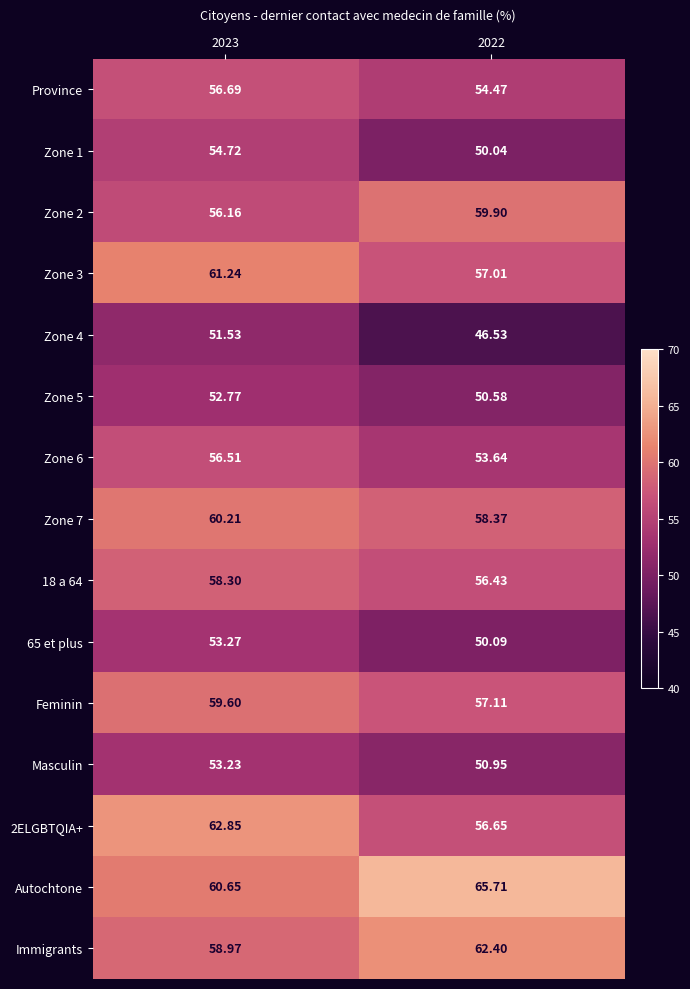

Is the value of Zone 6 at 2023 greater than the value of Zone 2 at 2022?

No